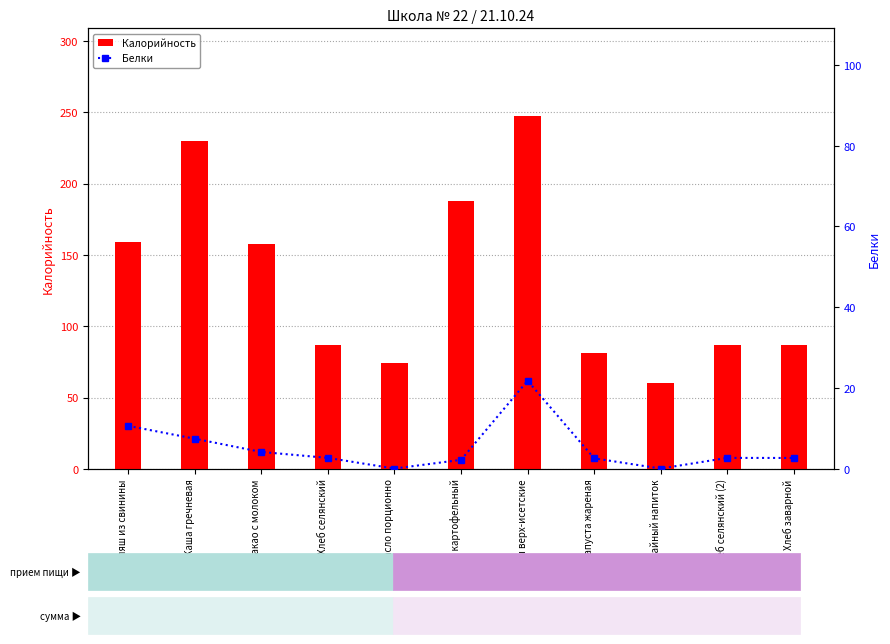

What is the maximum value for Калорийность?

247.0